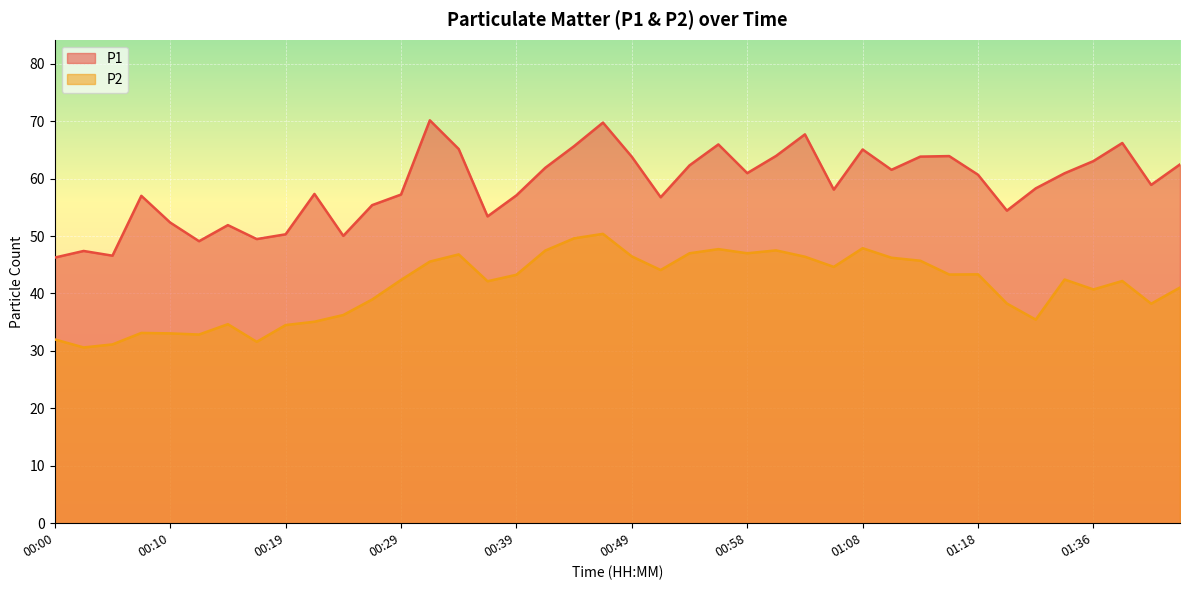

What is the label of the 28th point from the left?

01:06